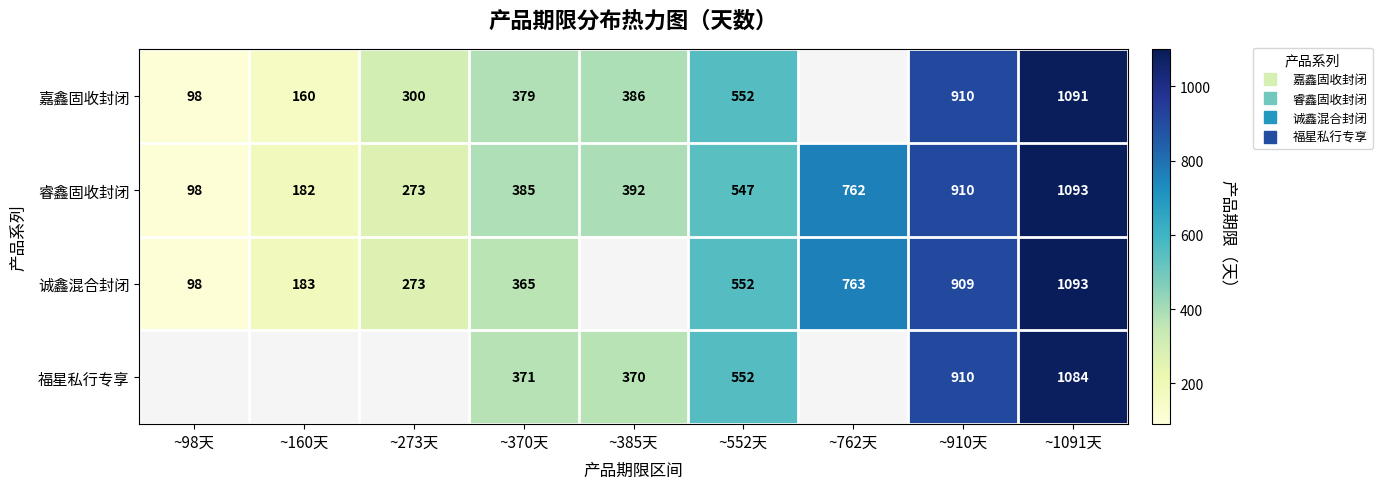

At ~910天, list the series in order from largest to smallest.

嘉鑫固收封闭, 睿鑫固收封闭, 福星私行专享, 诚鑫混合封闭